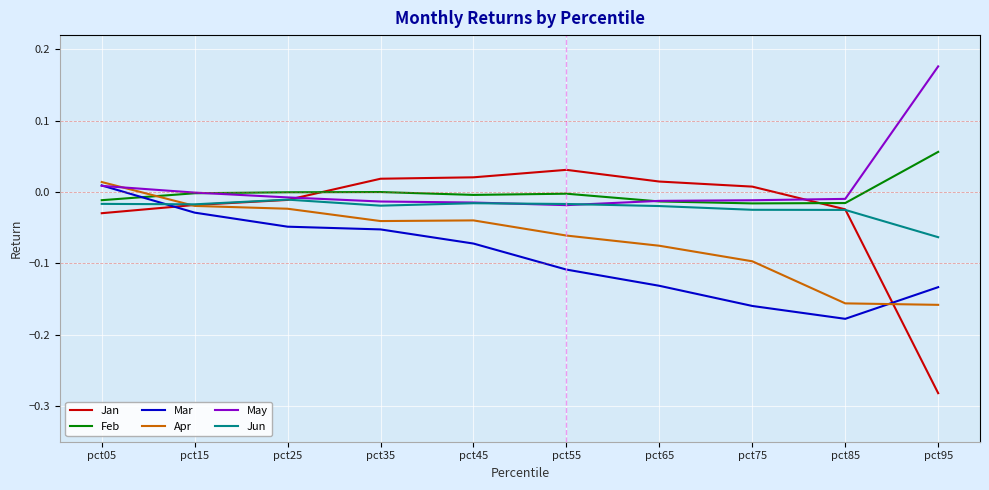

Is it true that May equals -0.0 at pct35?

True